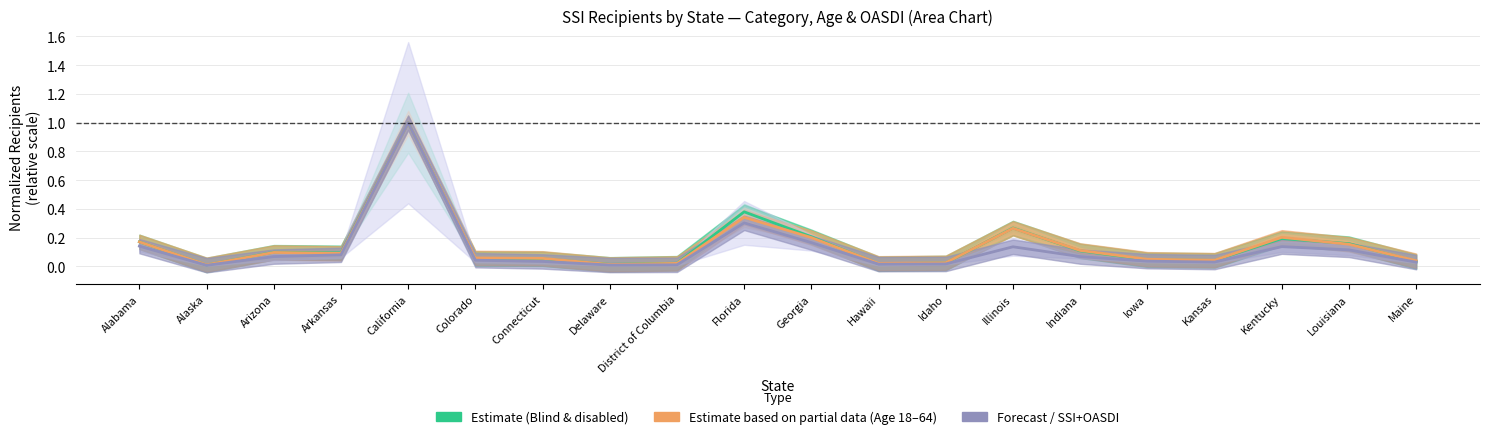

Which category has the lowest value in the Forecast / OASDI series?

Alaska